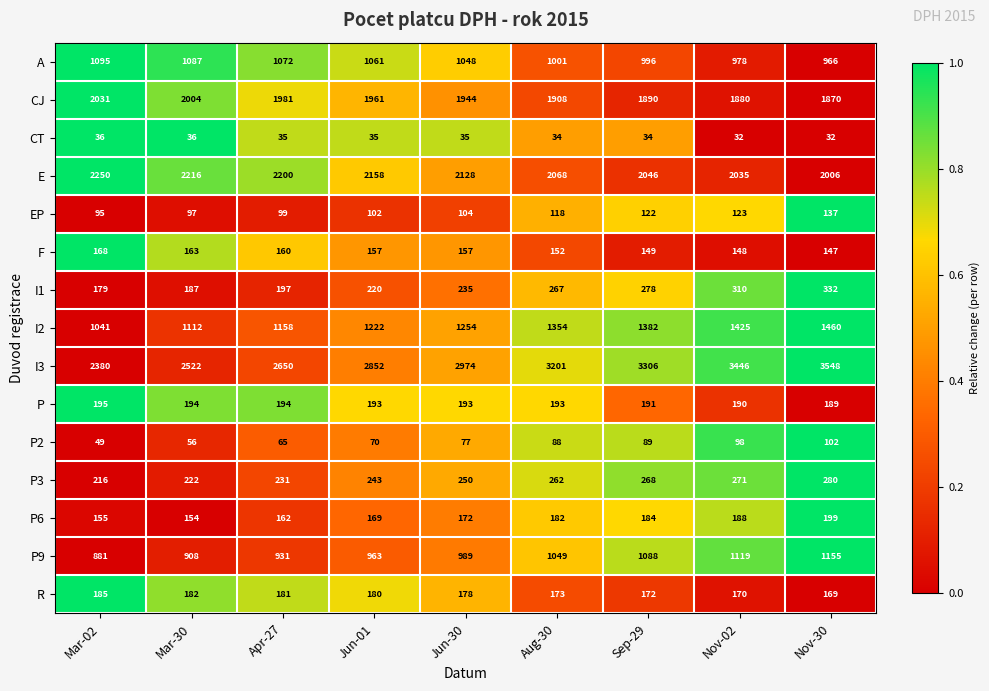

The A series shows 630 at Mar-30. True or false?

False